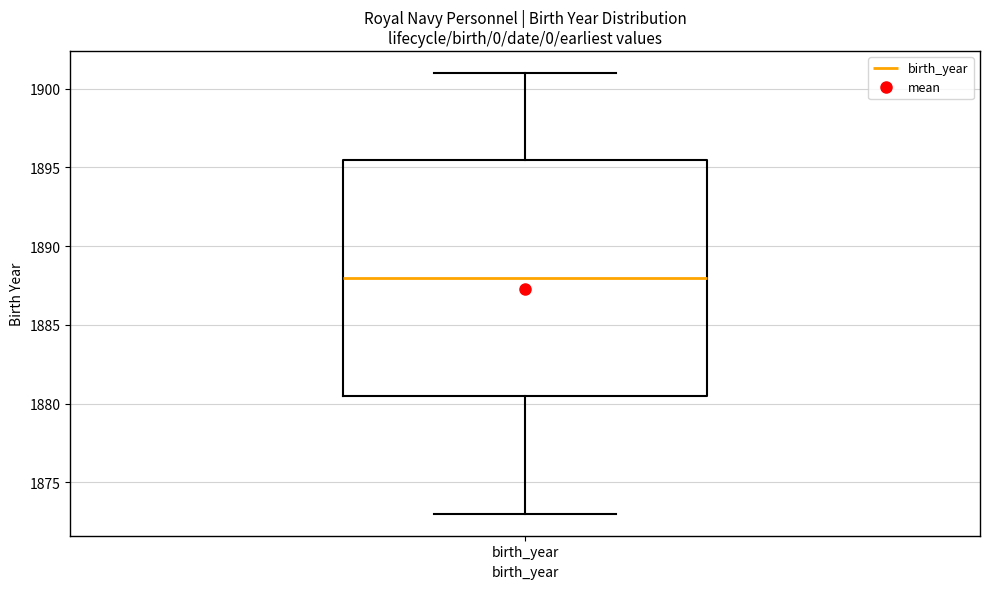

Where is the upper edge of the box for birth_year on the y-axis? The values are not printed on the chart, so give them approximately, as read against the axis.

1895.5